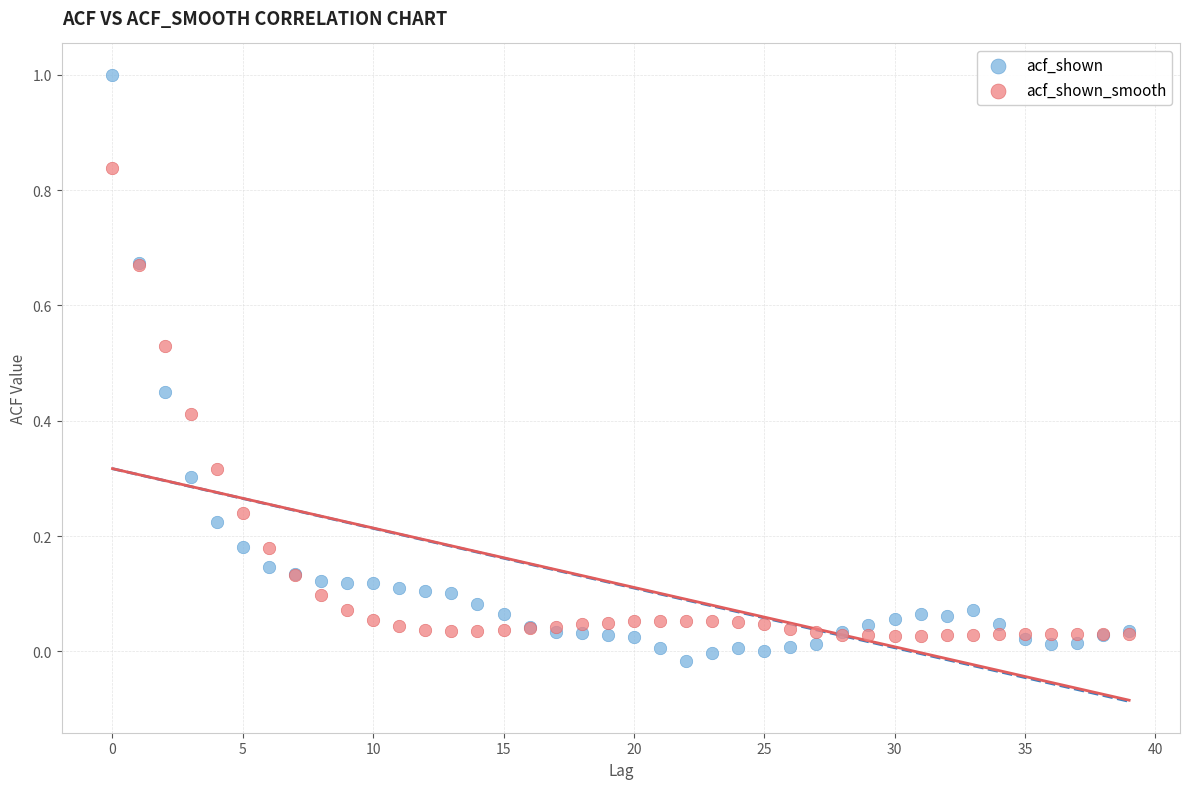

Which series has the widest spread of Y values?

acf_shown